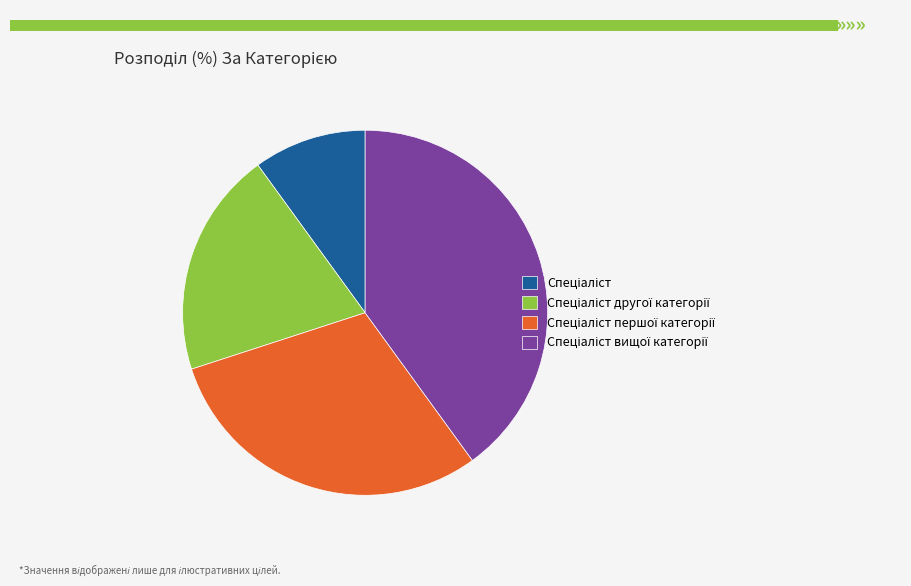

Is there a majority slice in this chart?

No